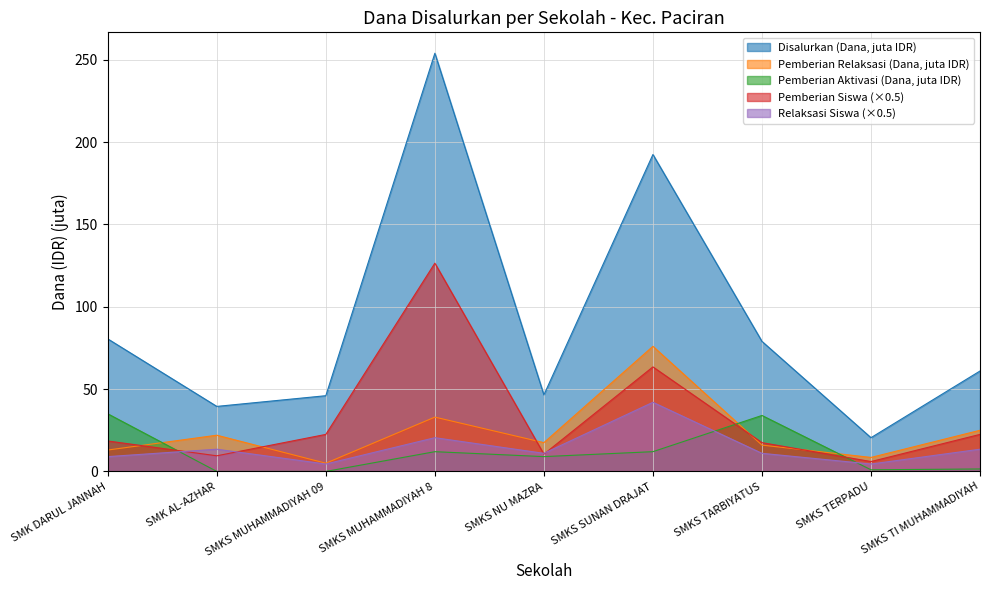

Does the chart display data point markers on the line(s)?

No